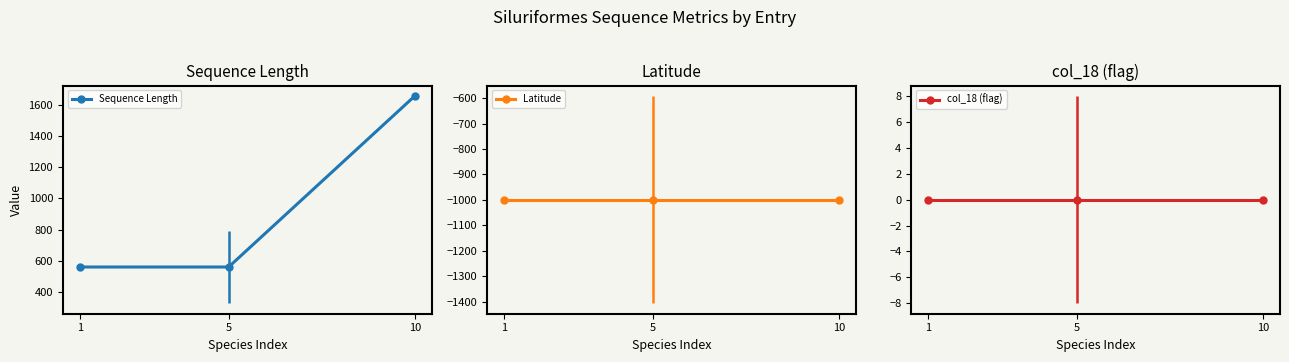

The Latitude series shows -292 at 1. True or false?

False